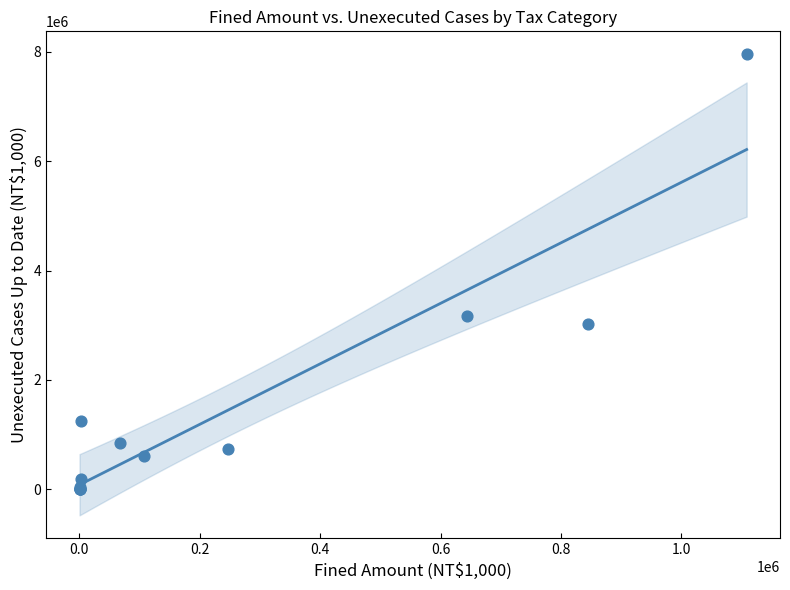

What Y value in the scatter plot is closest to 3976026?

3160991